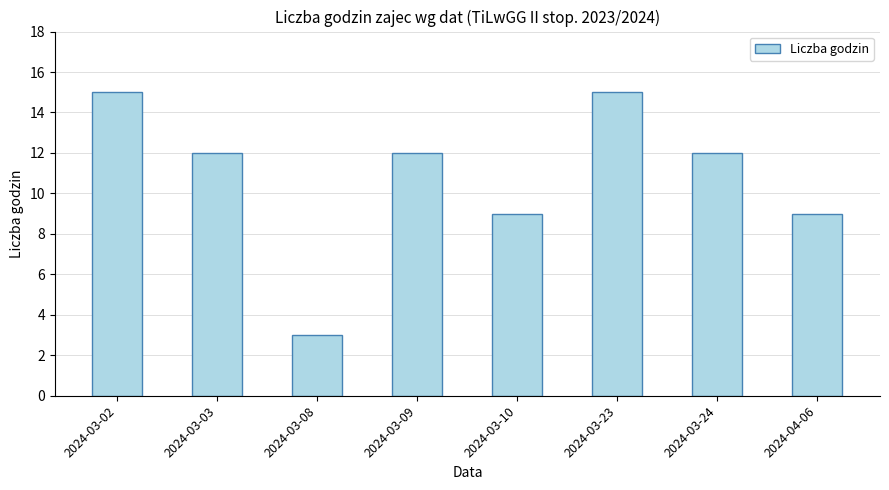

Reading right to left, list all the values displayed in this chart.

9	12	15	9	12	3	12	15